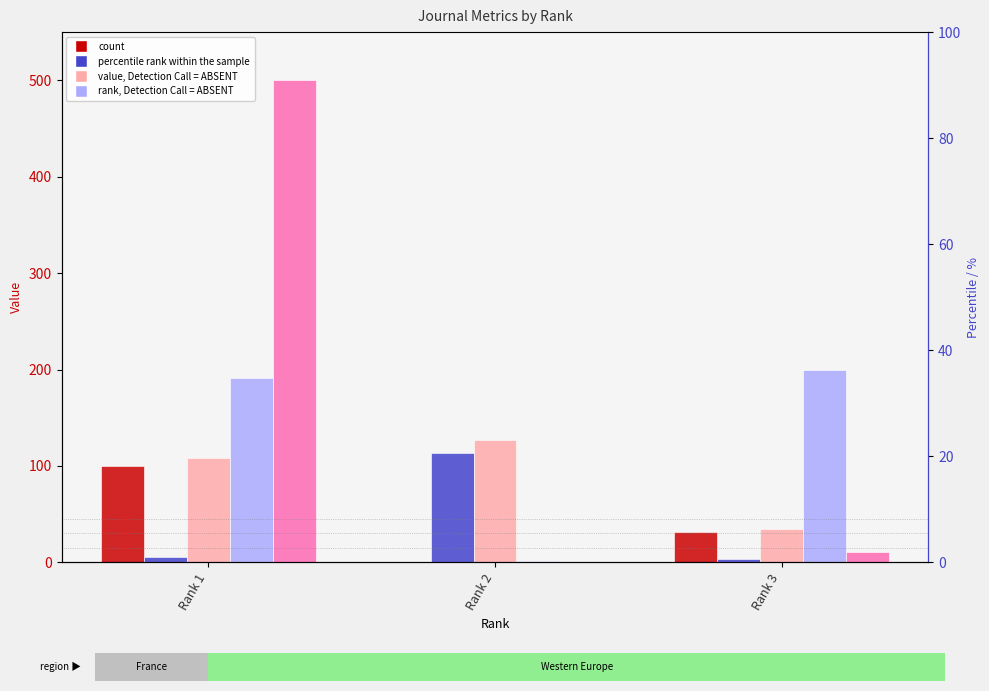

How many bars are there in total?

15